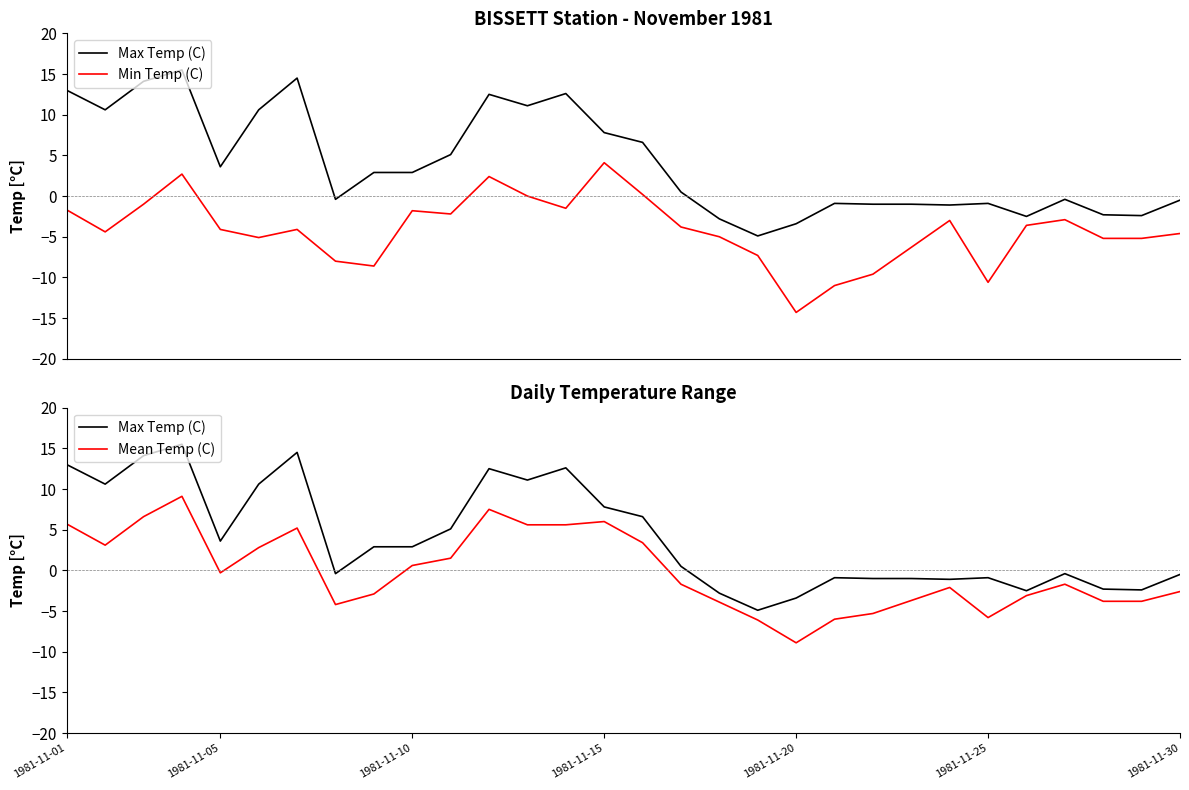

True or false: Min Temp (C) has a value of -7.0 at 1981-11-30.

False